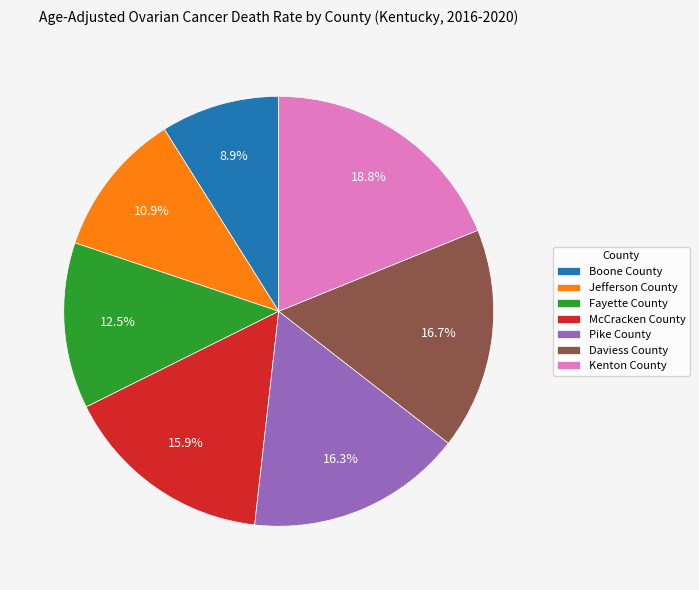

To the nearest percent, what is the difference between the largest and smallest slice percentages?

10%